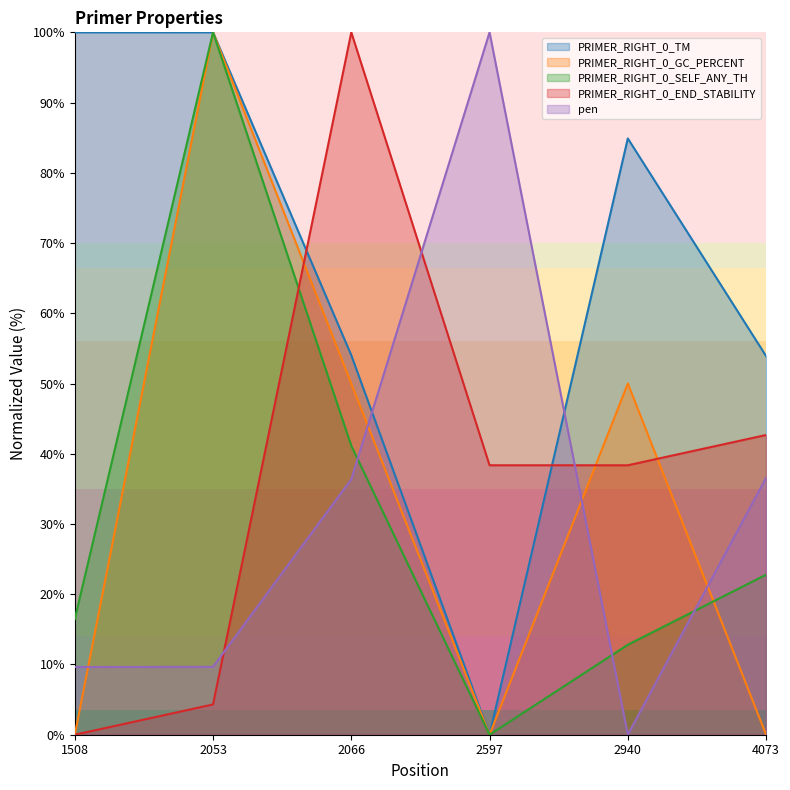

What is the difference between the highest and lowest values at 4073?

53.9